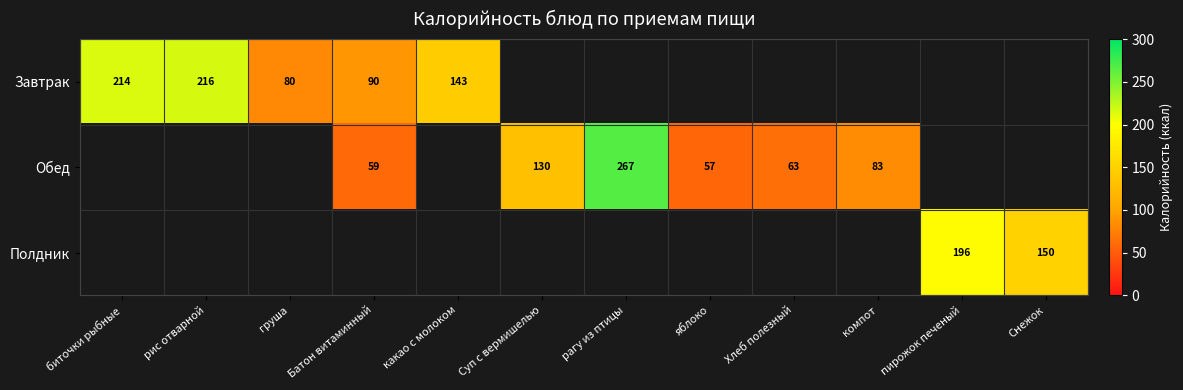

Which category has the lowest value across all series?

яблоко